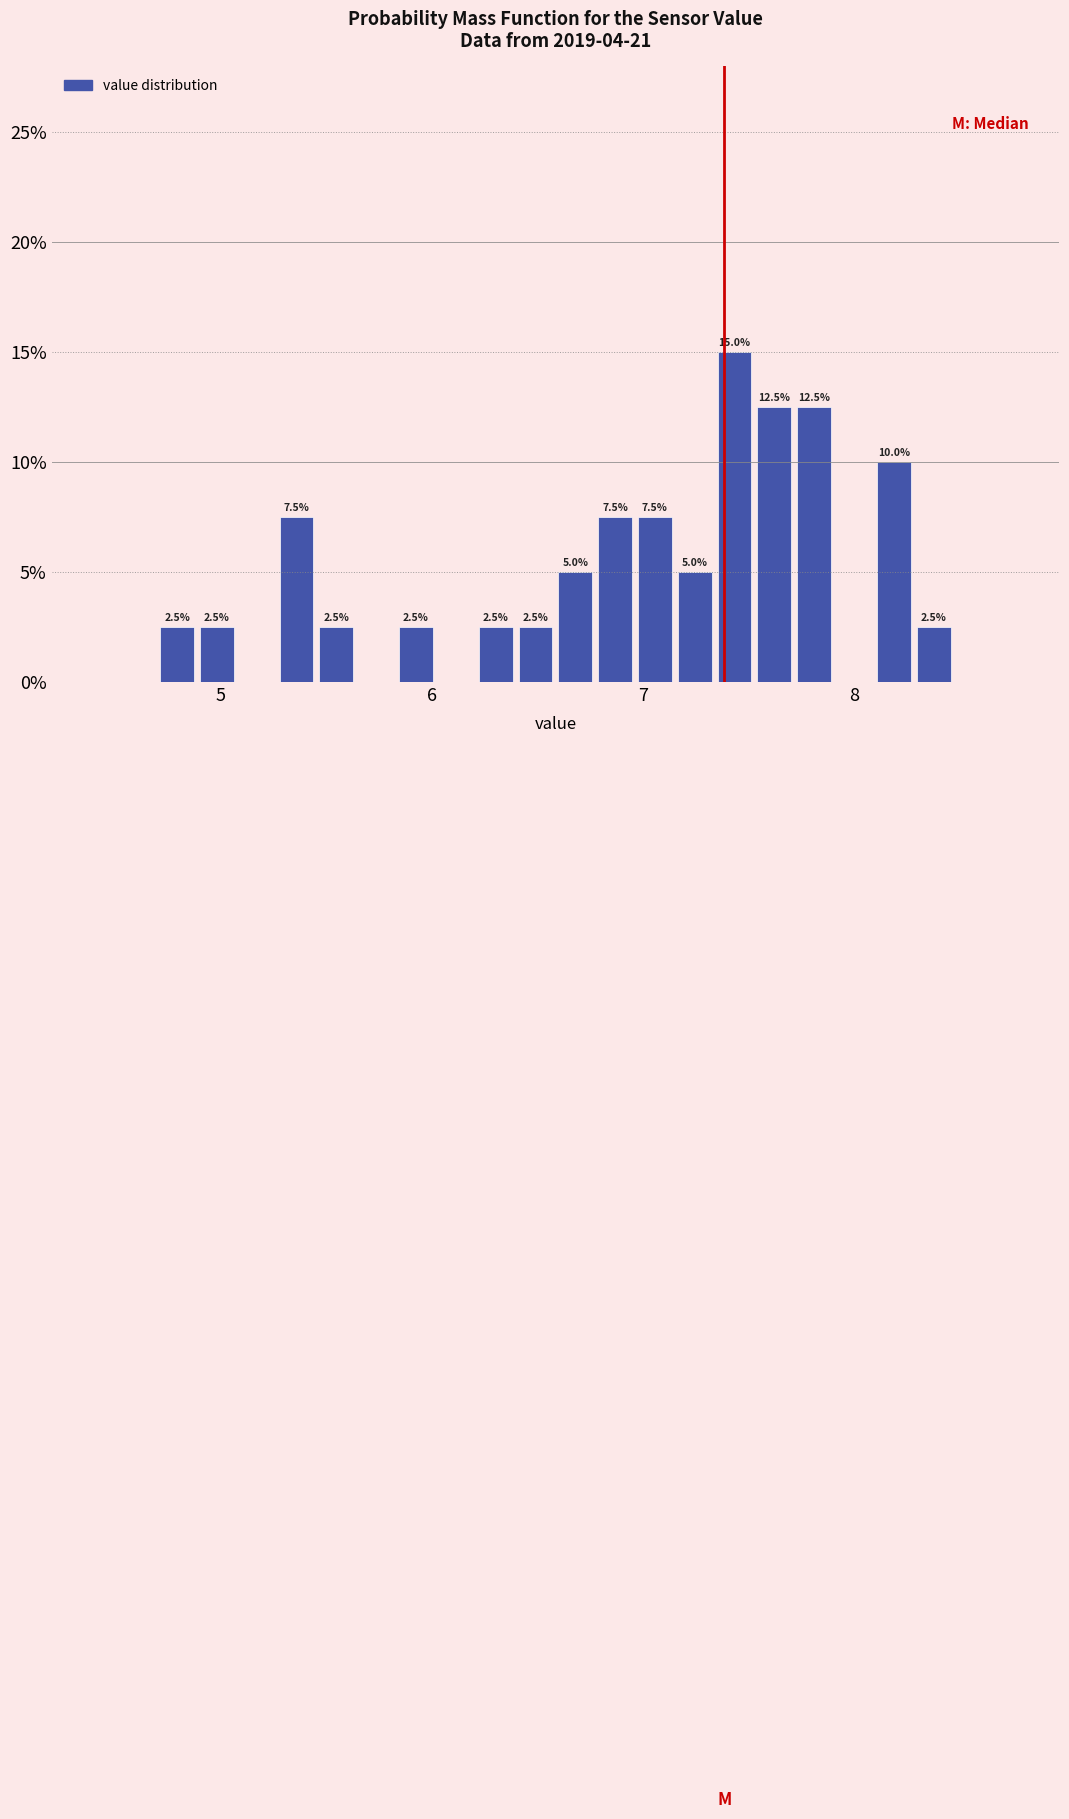

Read against the x-axis, roughly where is the centre of the tallest bar?

7.4